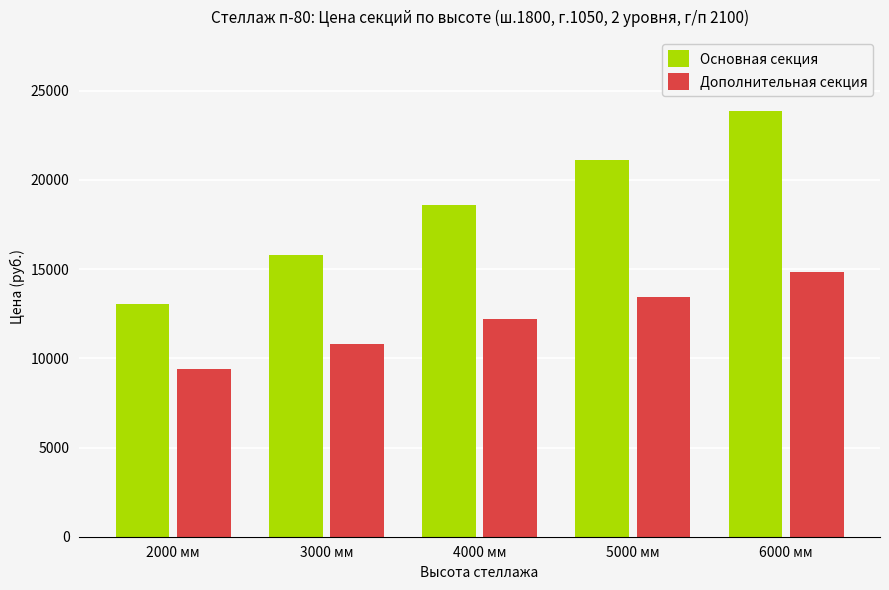

Which series has the widest spread of values?

Основная секция